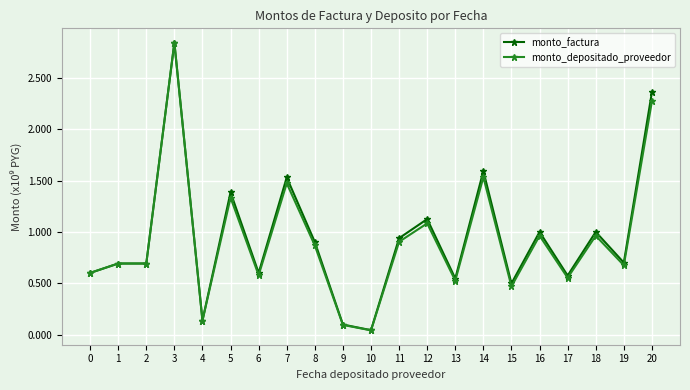

Rank the categories by monto_depositado_proveedor value from lowest to highest.

10, 9, 4, 15, 13, 17, 6, 0, 19, 1, 2, 8, 11, 16, 18, 12, 5, 7, 14, 20, 3